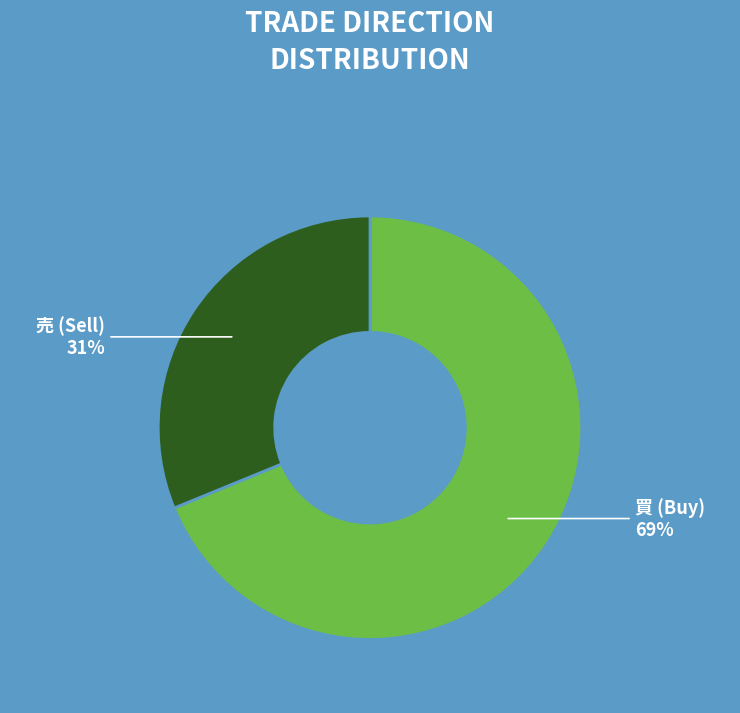

Is 売 the majority of the pie?

No